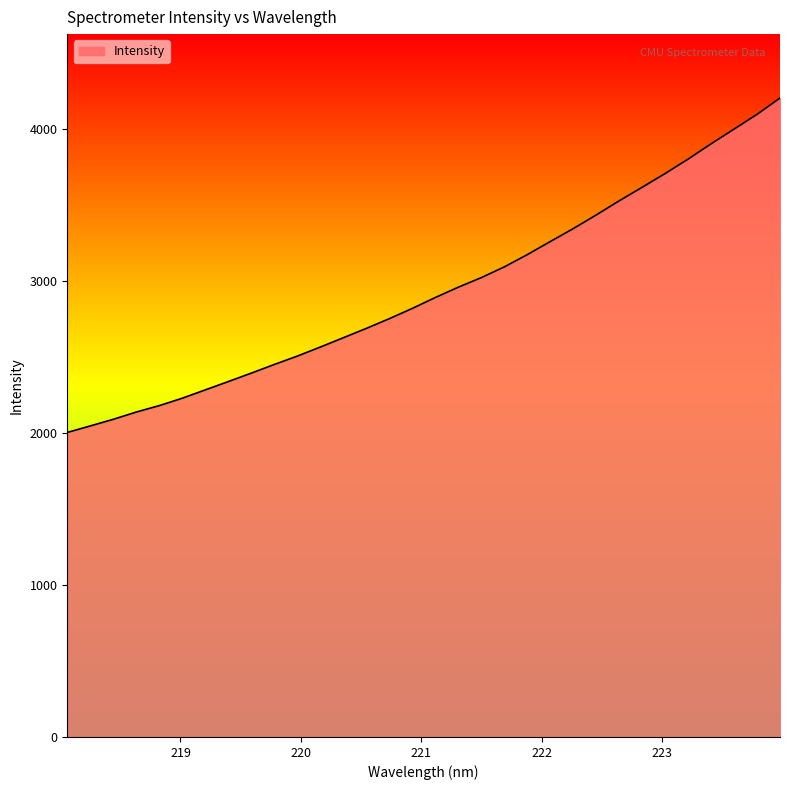

What is the smallest value displayed?

2003.6